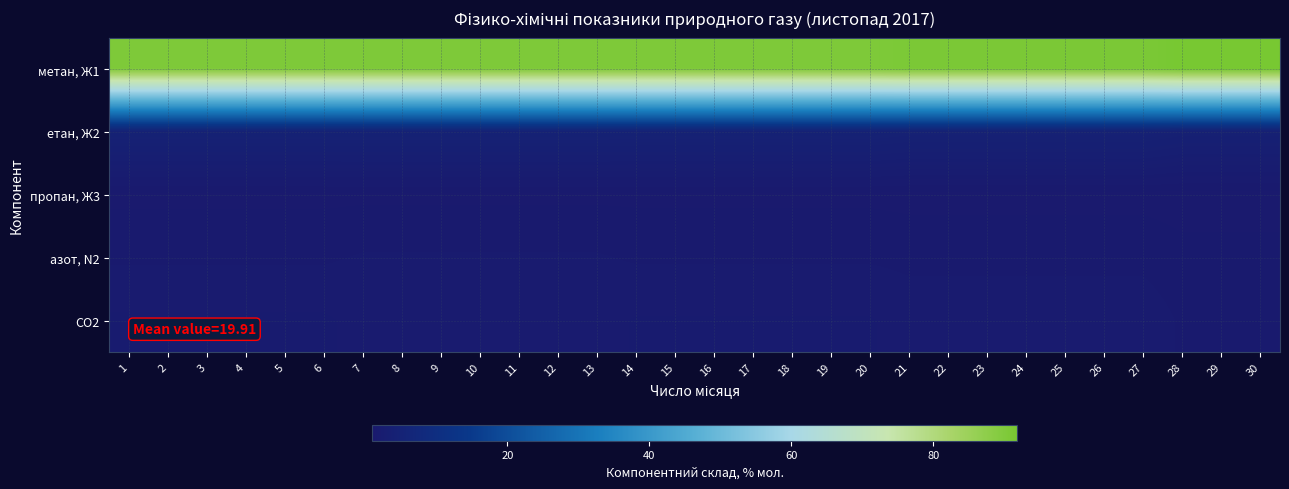

Which series has the widest spread of values?

метан, Ж1